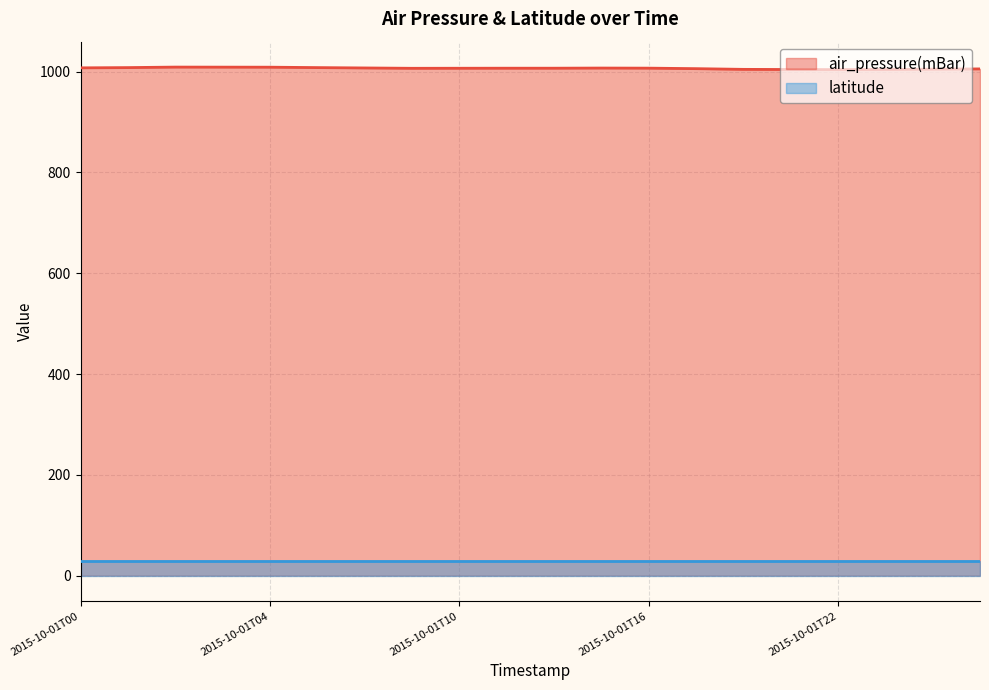

Rank the categories by value from highest to lowest.

2015-10-01T02, 2015-10-01T03, 2015-10-01T04, 2015-10-01T01, 2015-10-01T05, 2015-10-01T00, 2015-10-01T06, 2015-10-01T15, 2015-10-01T16, 2015-10-01T12, 2015-10-01T14, 2015-10-01T10, 2015-10-01T09, 2015-10-01T18, 2015-10-02T02, 2015-10-02T01, 2015-10-01T20, 2015-10-01T21, 2015-10-01T23, 2015-10-01T22